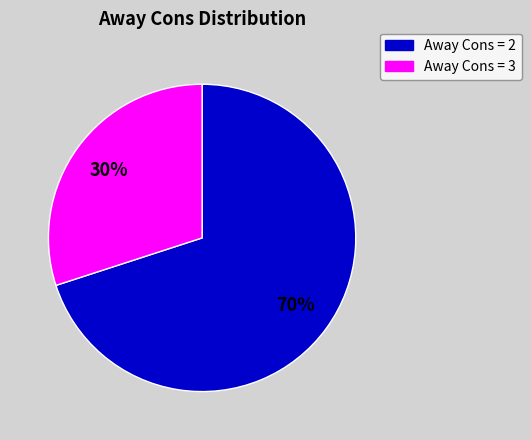

Is there any slice that represents more than half of the pie?

Yes